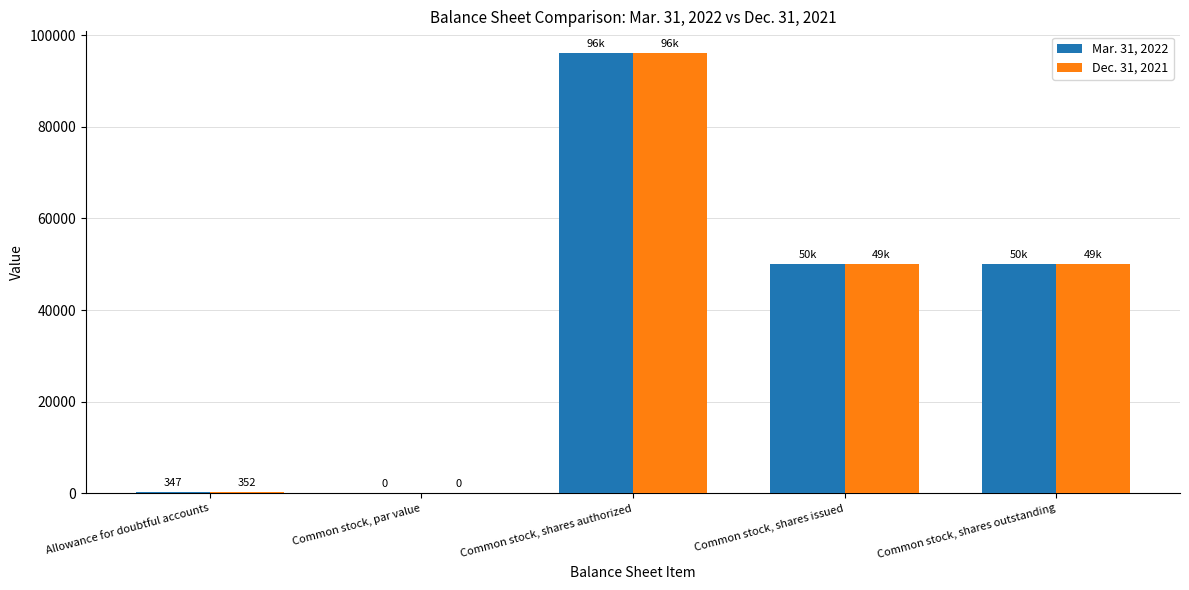

At which category is the sum across all series the highest?

Common stock, shares authorized